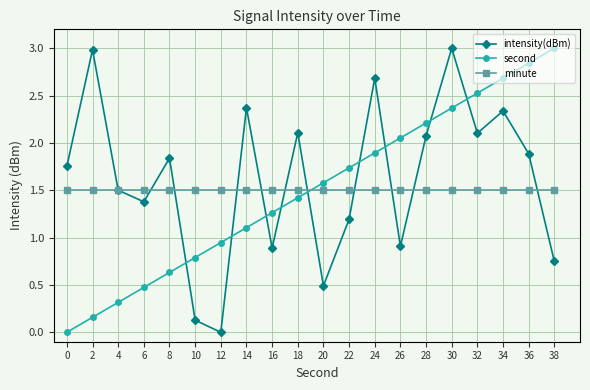

The second series shows 2.1 at 16. True or false?

False